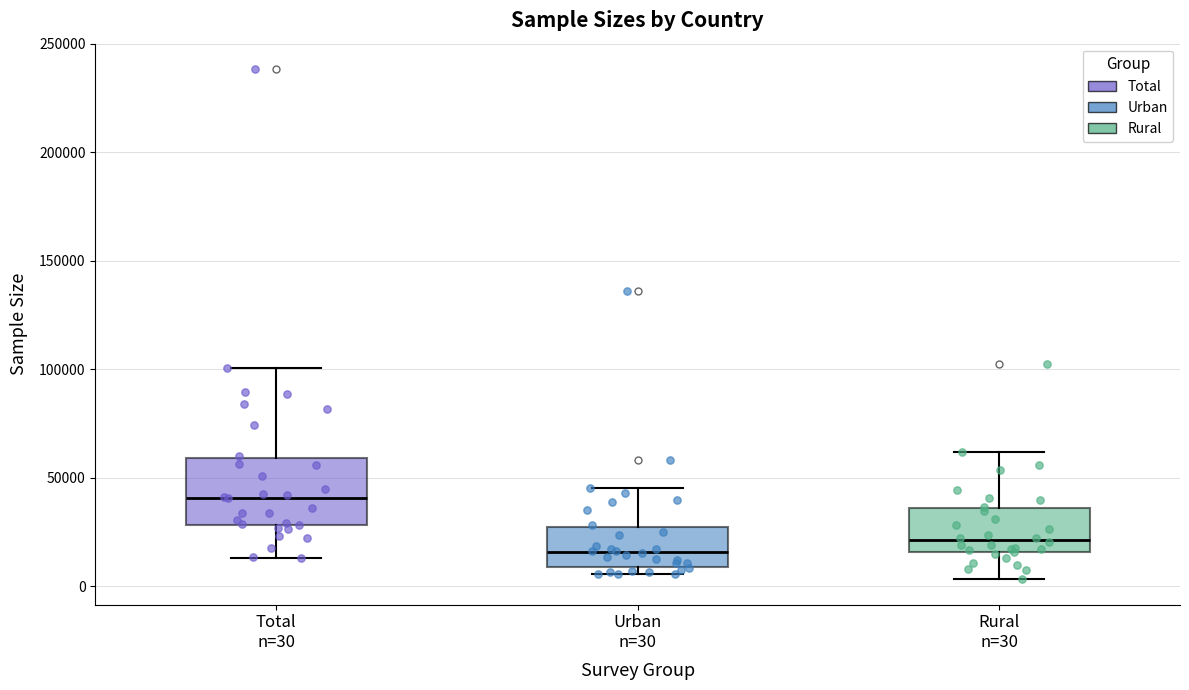

Which box has the highest median line?

Total n=30